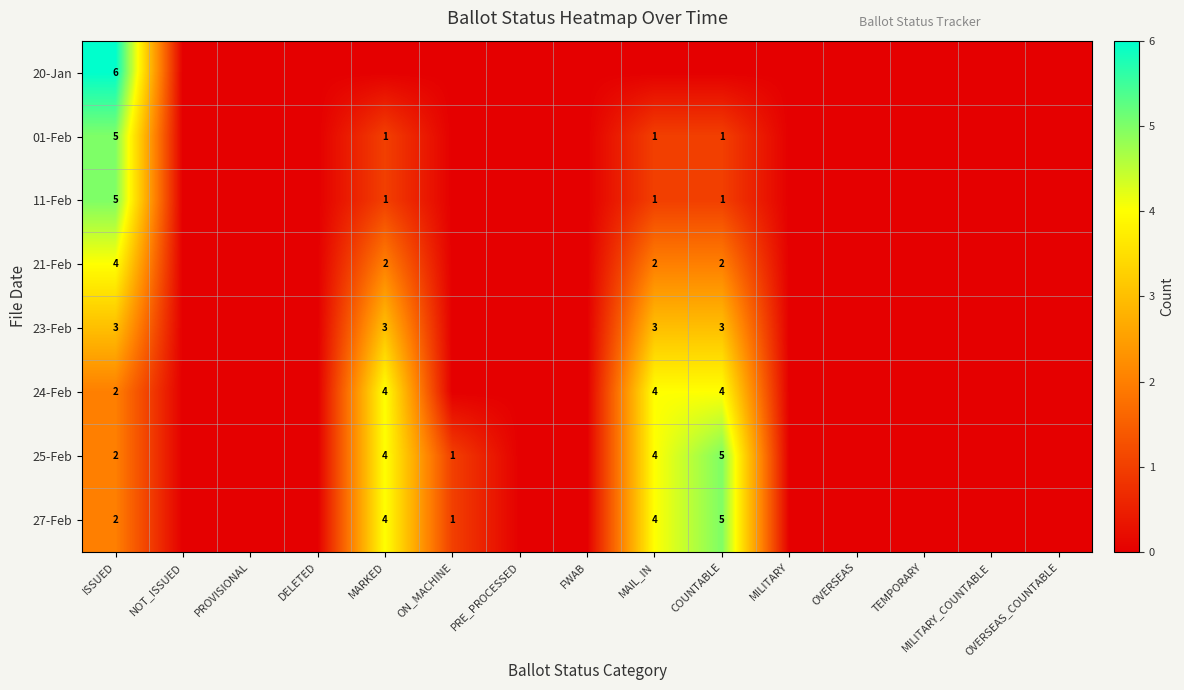

Is it true that 23-Feb equals 3 at MAIL_IN?

True